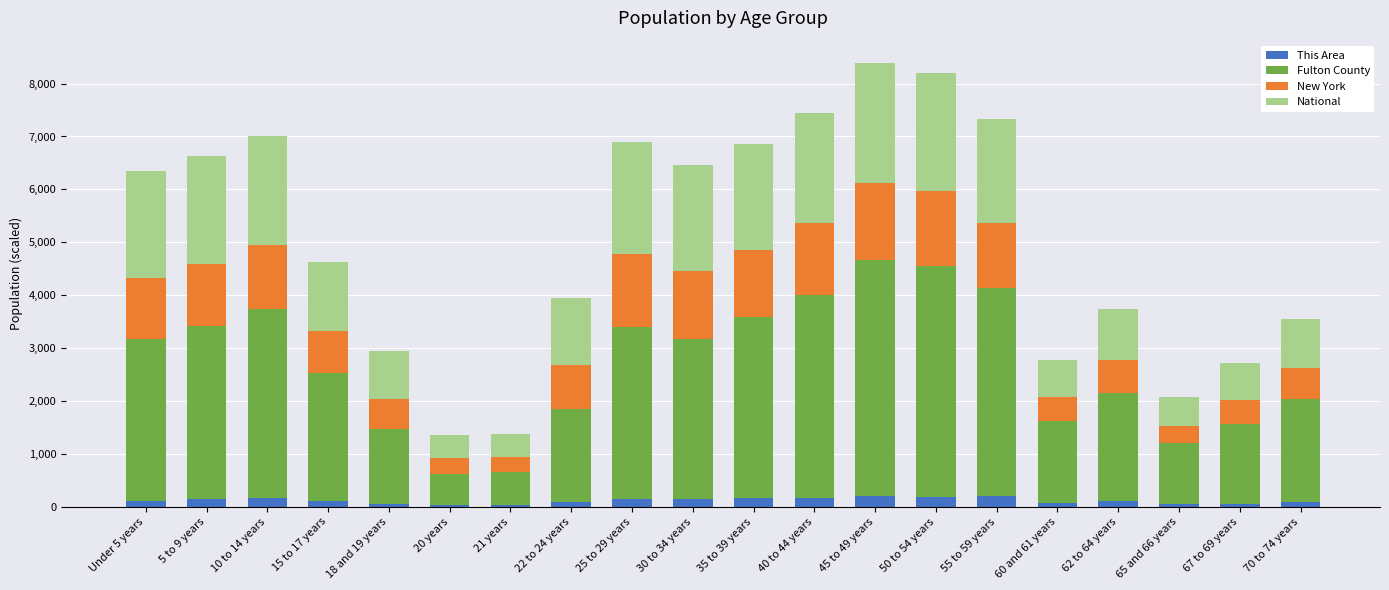

What is the highest value of the This Area series?

204.0